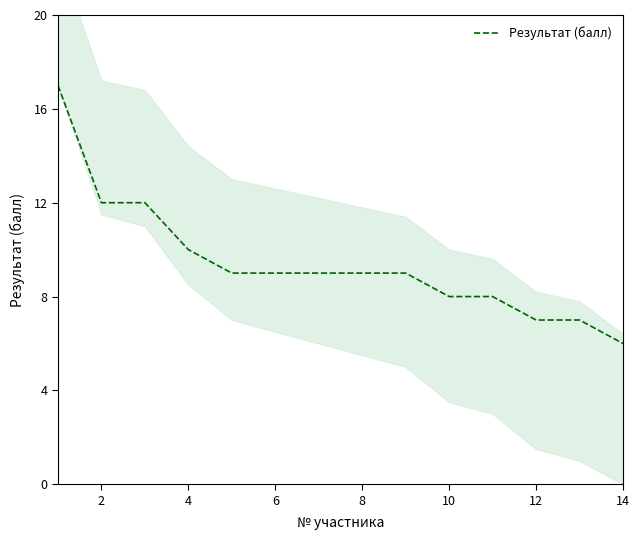

What is the average value?

9